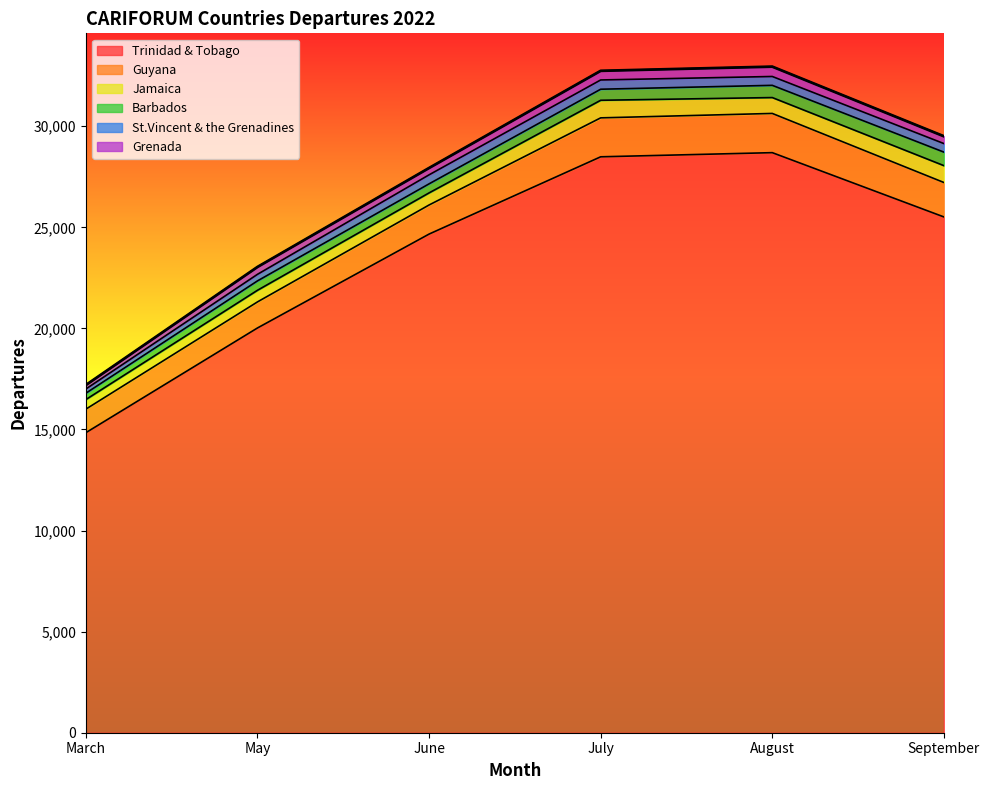

What are all the series names shown in the legend?

Trinidad & Tobago, Guyana, Jamaica, Barbados, St.Vincent & the Grenadines, Grenada